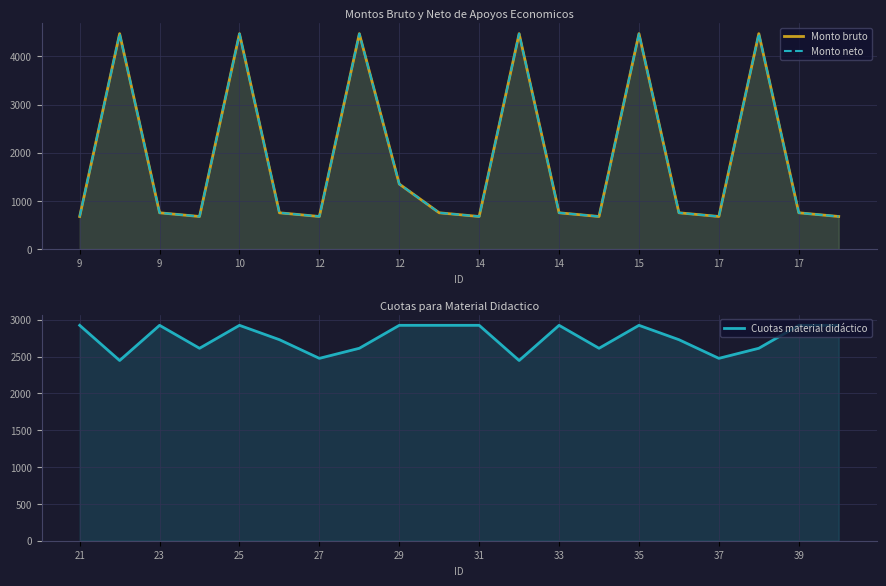

How many interior local valleys does the Monto neto series have?

5